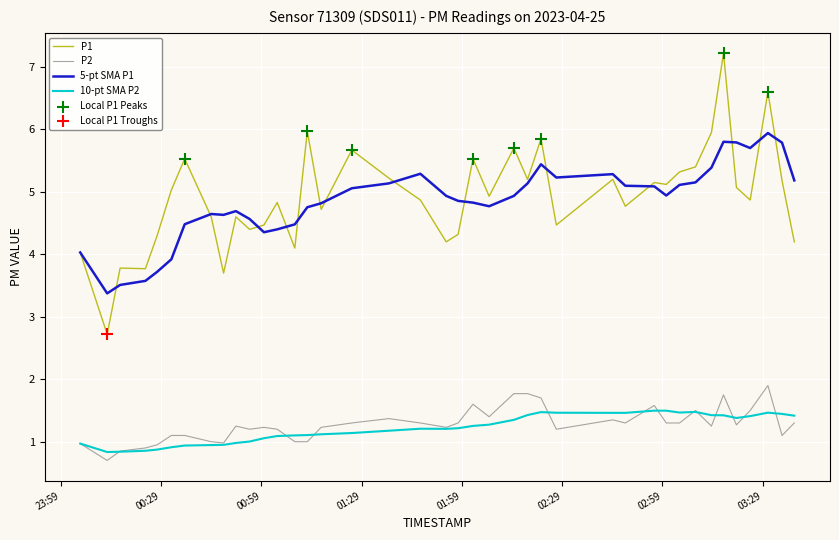

Which series has the widest spread of values?

P1